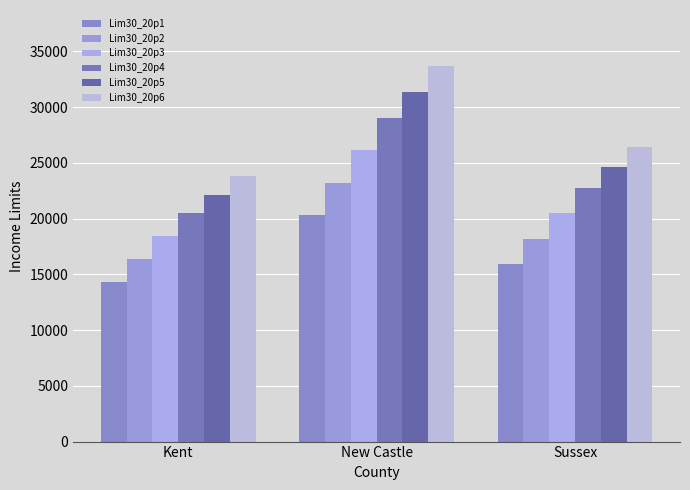

At which category is the sum across all series the highest?

New Castle